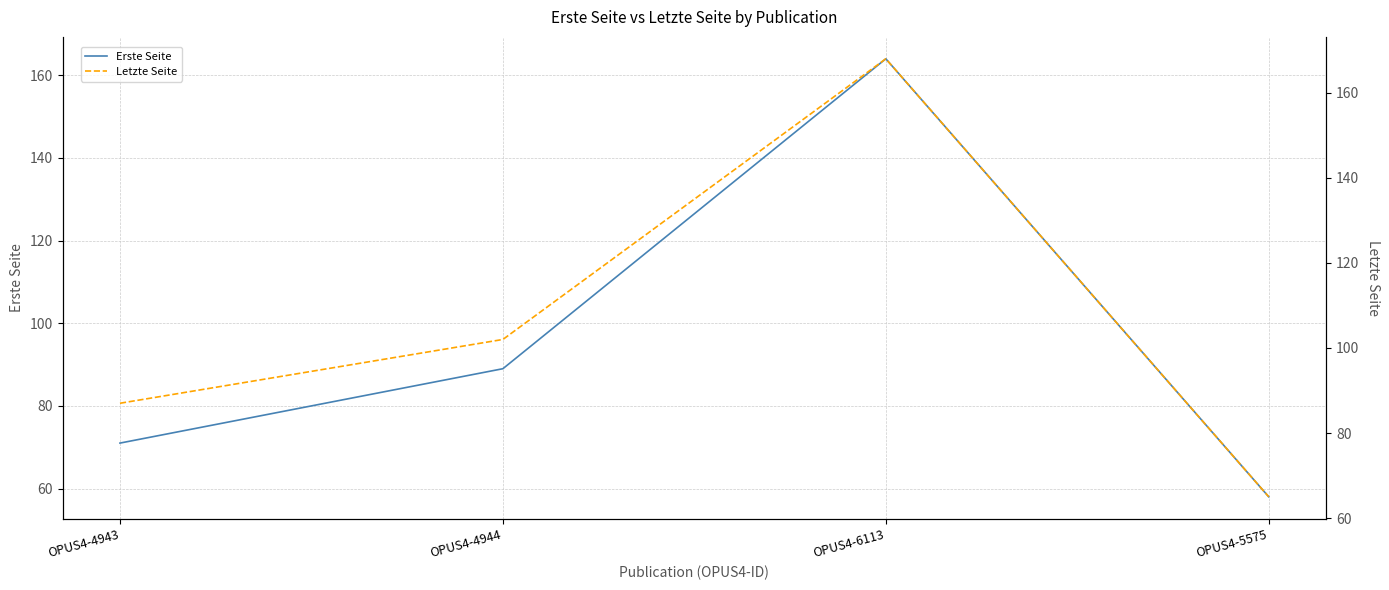

What is the greatest value displayed?

168